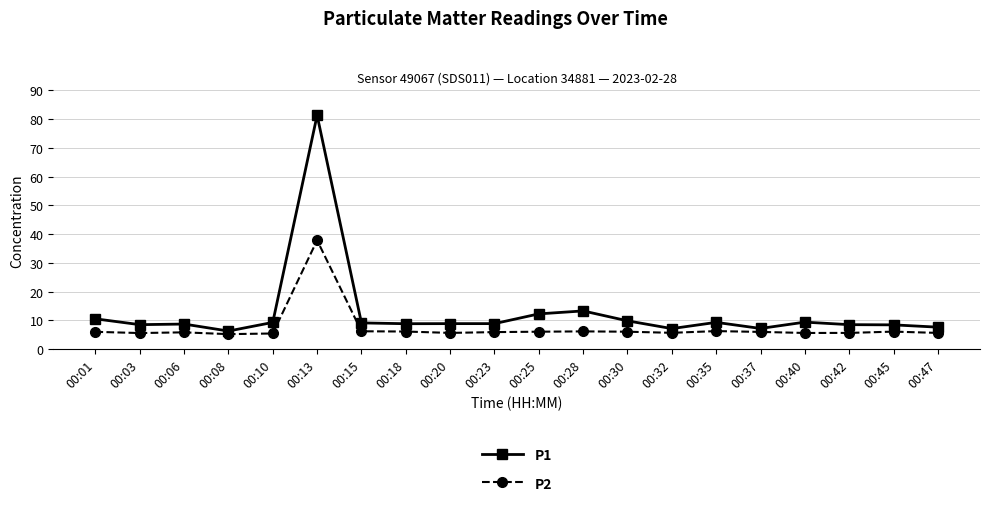

Count the number of data series in this chart.

2